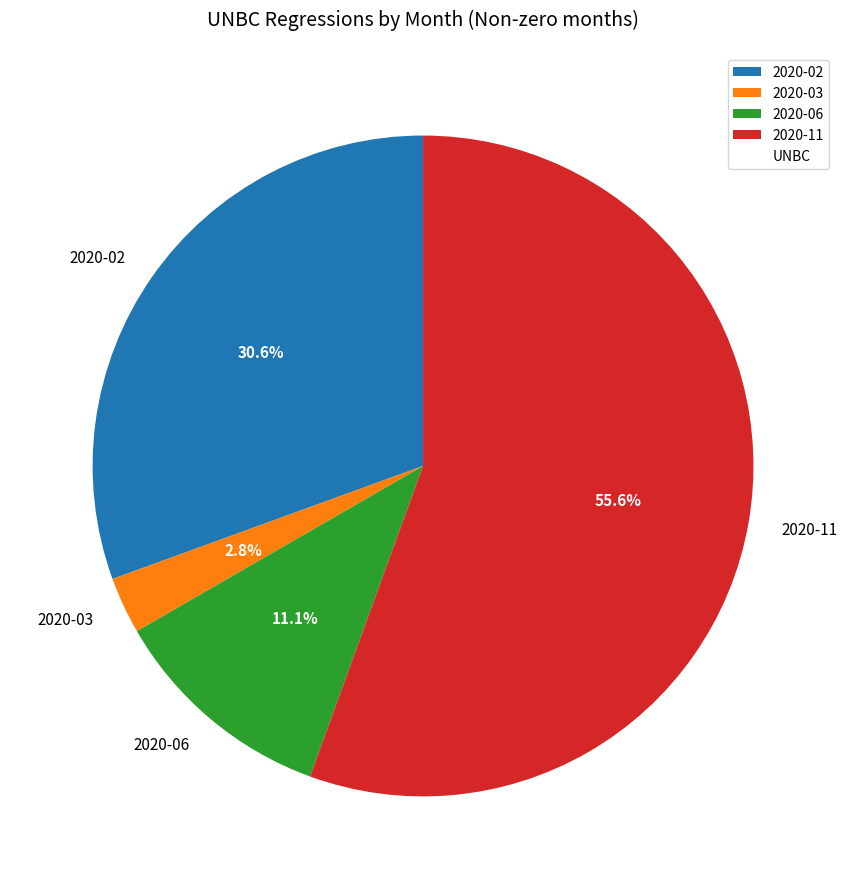

Does any single category account for the majority?

Yes